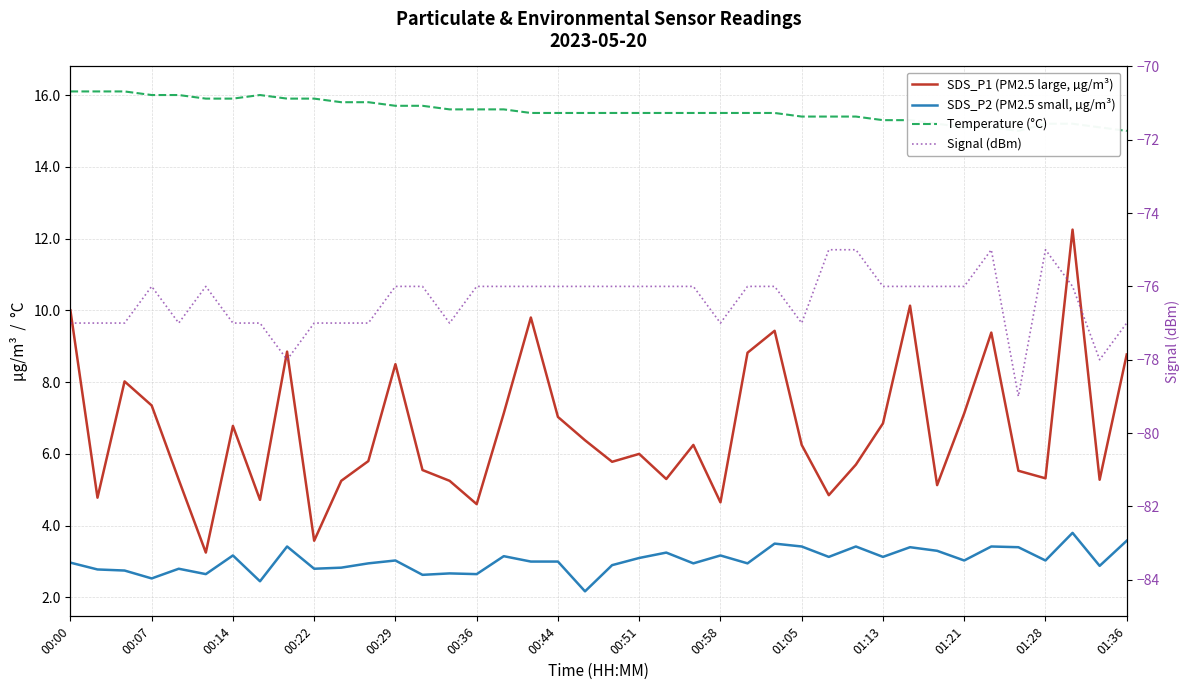

Reading left to right, extract all data points from this chart.

SDS_P1 (PM2.5 large, µg/m³): 10.0	4.8	8.0	7.3	5.3	3.2	6.8	4.7	8.8	3.6	5.2	5.8	8.5	5.5	5.2	4.6	7.1	9.8	7.0	6.4	5.8	6.0	5.3	6.2	4.7	8.8	9.4	6.2	4.8	5.7	6.8	10.1	5.1	7.1	9.4	5.5	5.3	12.2	5.3	8.8
SDS_P2 (PM2.5 small, µg/m³): 3.0	2.8	2.8	2.5	2.8	2.6	3.2	2.5	3.4	2.8	2.8	3.0	3.0	2.6	2.7	2.6	3.1	3.0	3.0	2.2	2.9	3.1	3.2	3.0	3.2	3.0	3.5	3.4	3.1	3.4	3.1	3.4	3.3	3.0	3.4	3.4	3.0	3.8	2.9	3.6
Temperature (°C): 16.1	16.1	16.1	16.0	16.0	15.9	15.9	16.0	15.9	15.9	15.8	15.8	15.7	15.7	15.6	15.6	15.6	15.5	15.5	15.5	15.5	15.5	15.5	15.5	15.5	15.5	15.5	15.4	15.4	15.4	15.3	15.3	15.2	15.1	15.1	15.0	15.2	15.2	15.1	15.0
Signal (dBm): -77.0	-77.0	-77.0	-76.0	-77.0	-76.0	-77.0	-77.0	-78.0	-77.0	-77.0	-77.0	-76.0	-76.0	-77.0	-76.0	-76.0	-76.0	-76.0	-76.0	-76.0	-76.0	-76.0	-76.0	-77.0	-76.0	-76.0	-77.0	-75.0	-75.0	-76.0	-76.0	-76.0	-76.0	-75.0	-79.0	-75.0	-76.0	-78.0	-77.0